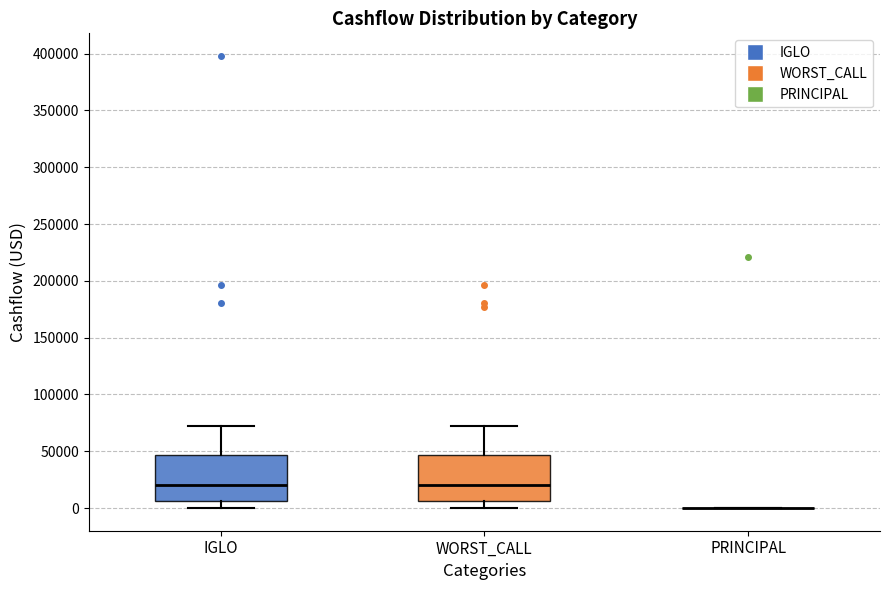

Reading left to right, read every box against the y-axis: the position of its median line, the range the box covers, and the ends of its whiskers. The values are not printed on the chart, so give them approximately, as read against the axis.

IGLO: median 20000, box 5000 to 45000, whiskers 0 to 75000
WORST_CALL: median 20000, box 5000 to 45000, whiskers 0 to 75000
PRINCIPAL: box collapsed to a line at 0, whiskers 0 to 0